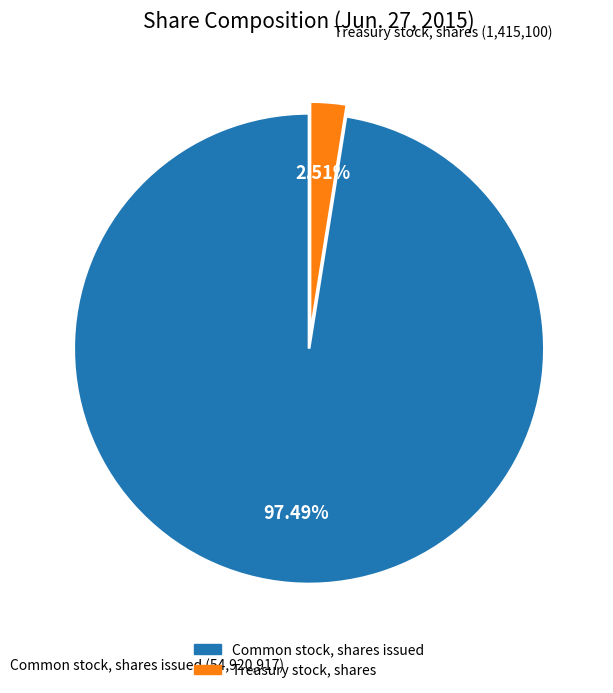

To the nearest percent, what is the difference between the Treasury stock, shares and Common stock, shares issued slice percentages?

95%